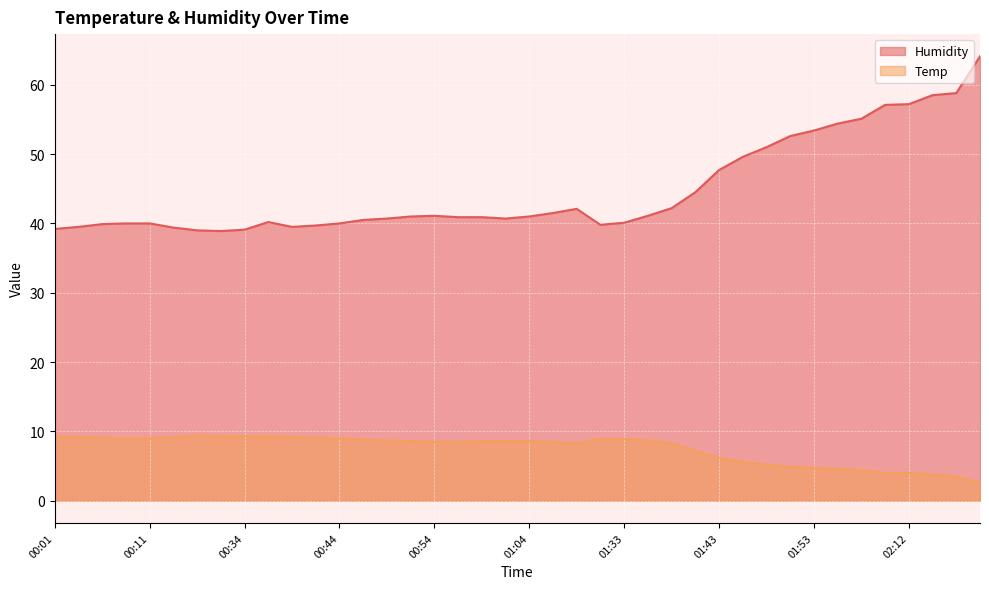

Does the chart display data point markers on the line(s)?

No